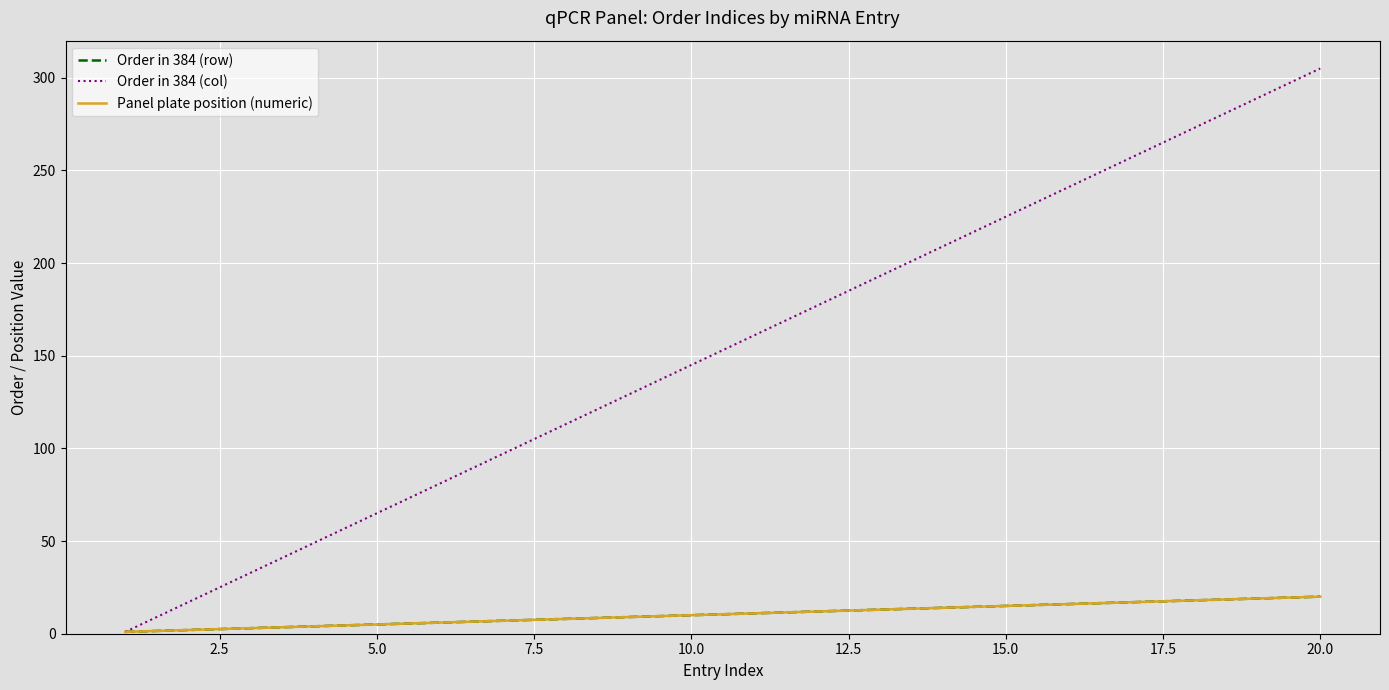

Does the chart have visible grid lines?

Yes